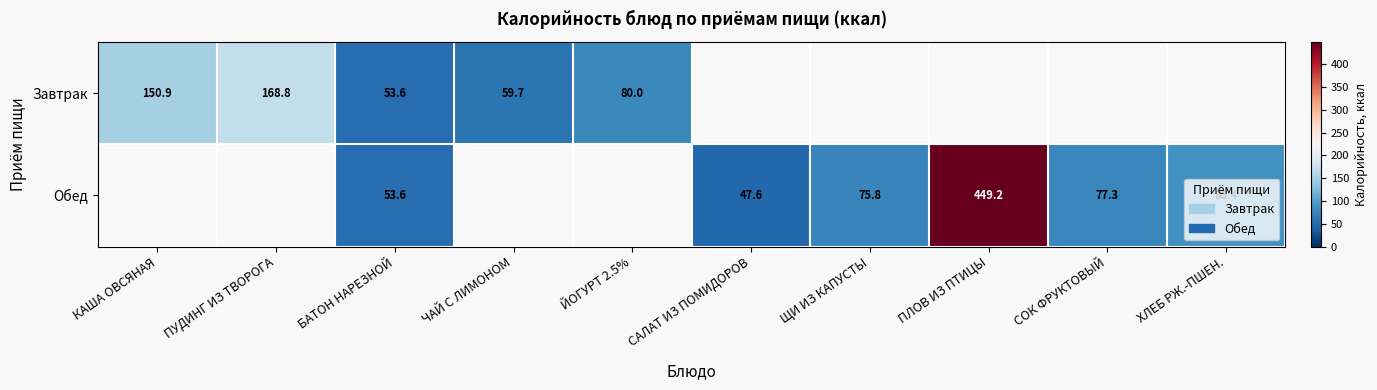

At how many categories does at least one series exceed 211?

1